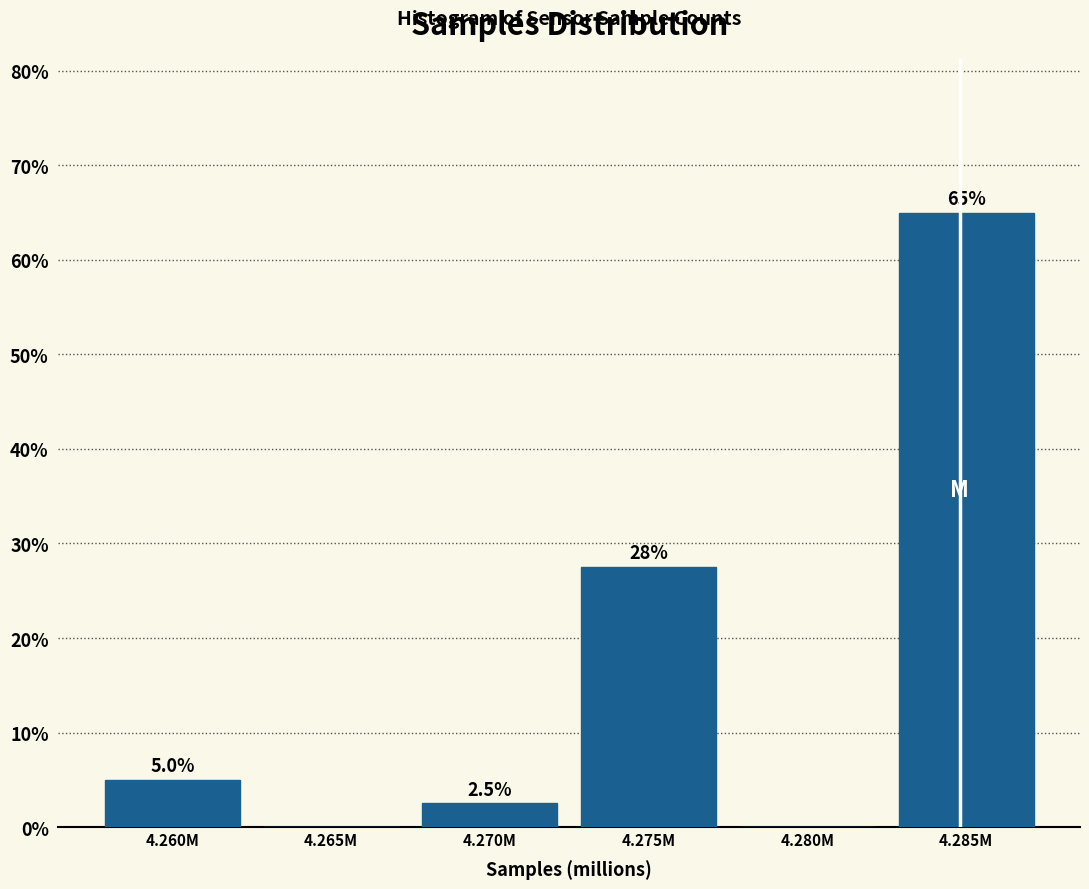

Reading left to right, extract all data points from this chart.

4.260M=5.0	4.265M=0.0	4.270M=2.5	4.275M=27.5	4.280M=0.0	4.285M=65.0